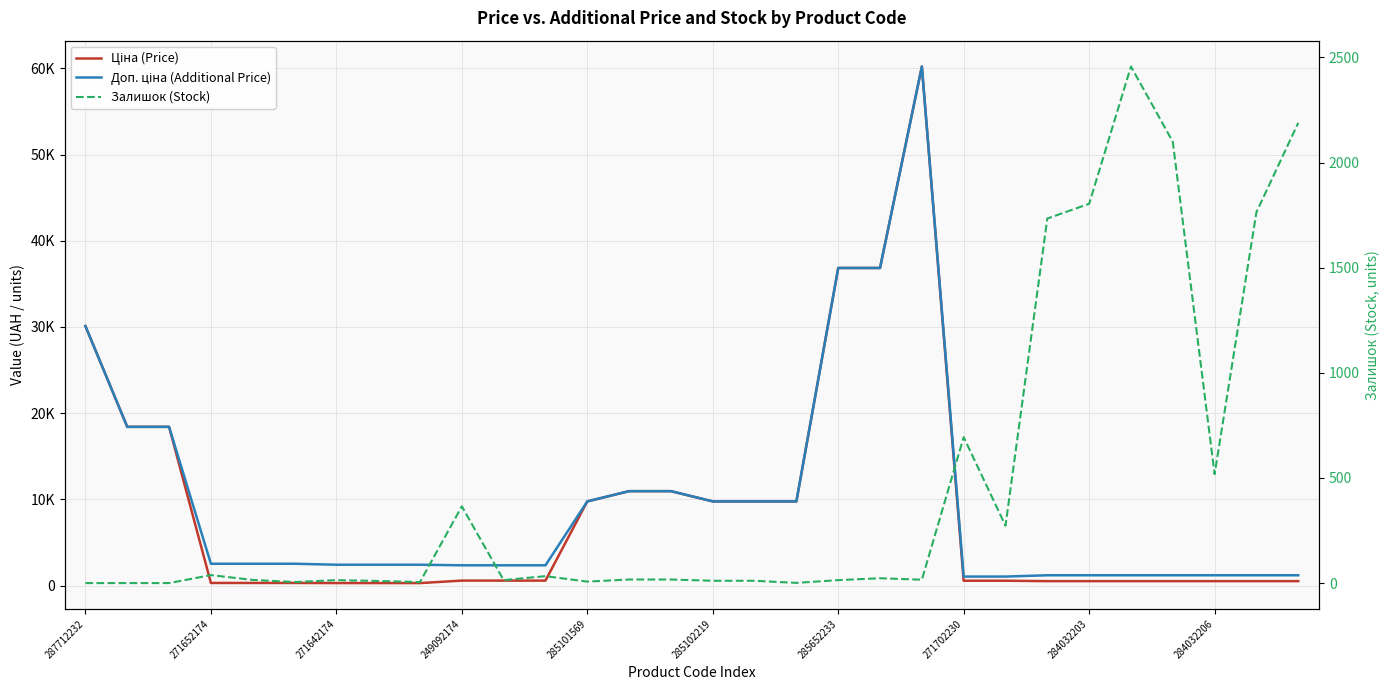

Where do Ціна (Price) and Залишок (Stock) first cross each other?

20 and 21